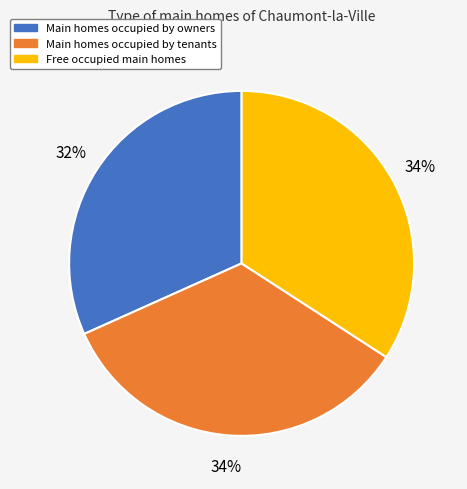

Is there a majority slice in this chart?

No